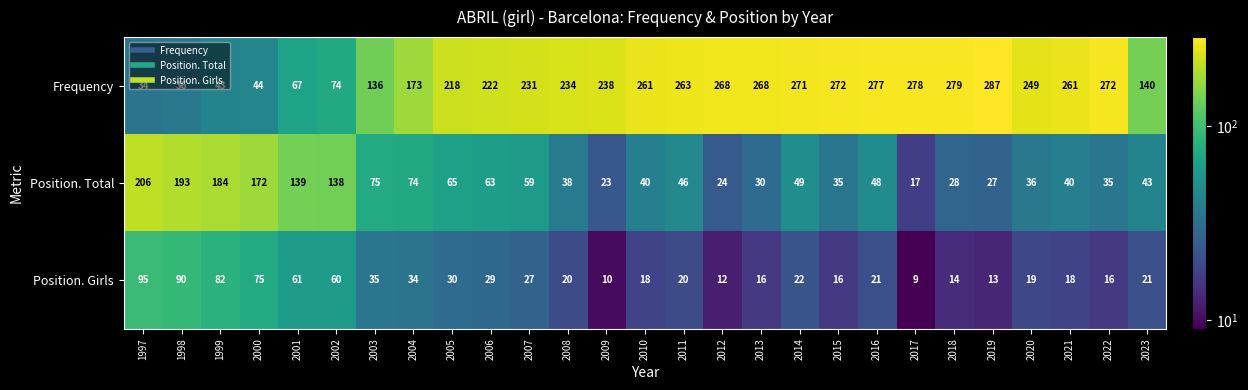

What is the difference between the maximum and minimum values in the Frequency series?

253